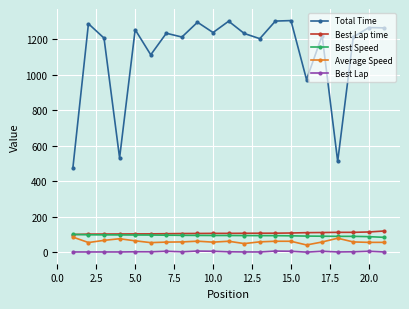

True or false: Total Time and Best Lap time cross at least once.

False